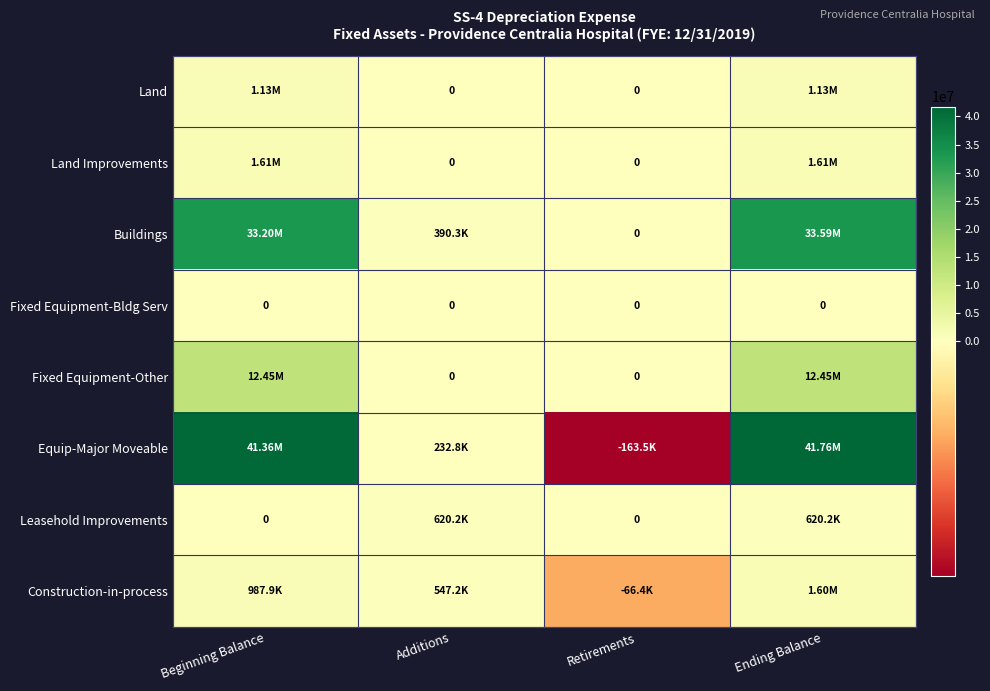

True or false: Buildings has a value of 33195815.4 at Beginning Balance.

True